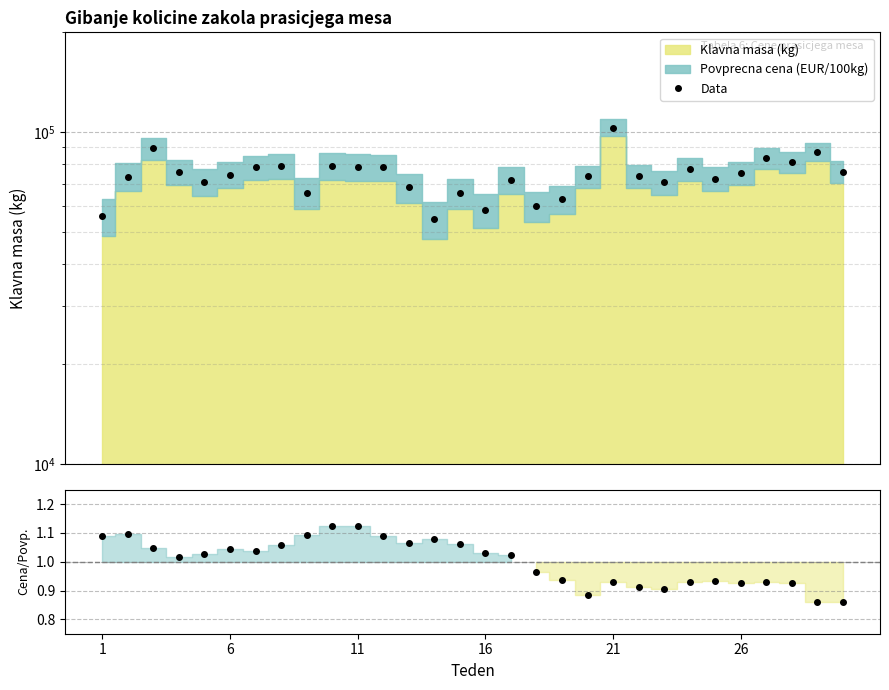

Reading left to right, list all the values displayed in this chart.

Data: 55821.2	73587.5	89401.2	76136.4	70807.8	74543.1	78351.4	79296.2	65719.2	79333.7	78717.7	78467.9	68183.3	54818.8	65602.1	58272.9	71721.8	59897.5	62989.9	73605.4	103293.2	73788.7	70589.3	77405.6	72566.6	75299.0	83471.4	81511.7	87356.5	76107.3
Cena/Povprecje: 1.1	1.1	1.0	1.0	1.0	1.0	1.0	1.1	1.1	1.1	1.1	1.1	1.1	1.1	1.1	1.0	1.0	1.0	0.9	0.9	0.9	0.9	0.9	0.9	0.9	0.9	0.9	0.9	0.9	0.9